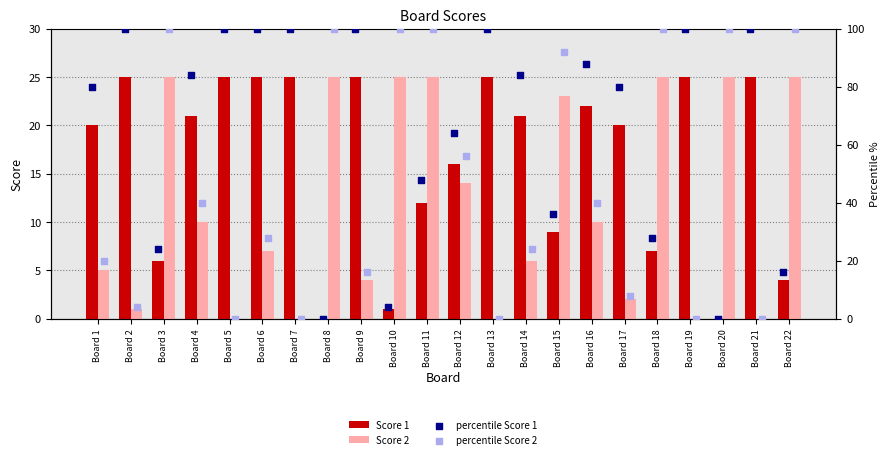

Is the value of Score 1 at Board 16 greater than the value of Score 2 at Board 17?

Yes